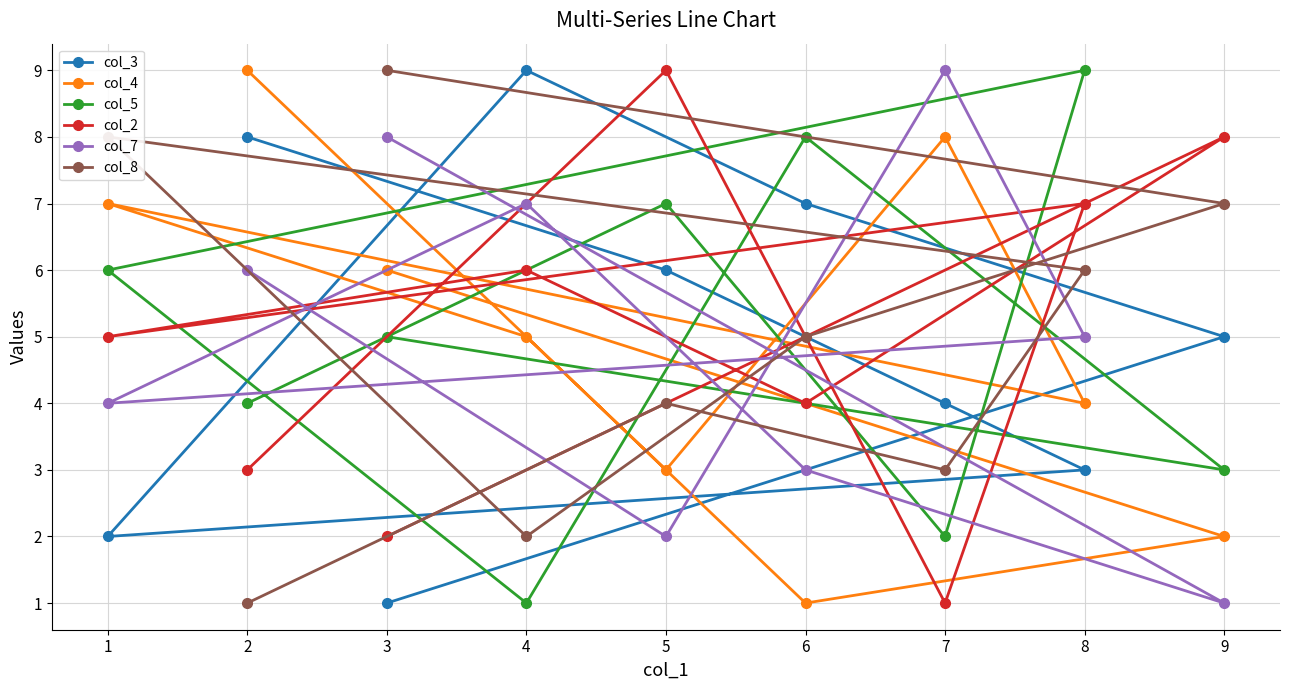

What are all the series names shown in the legend?

col_3, col_4, col_5, col_2, col_7, col_8